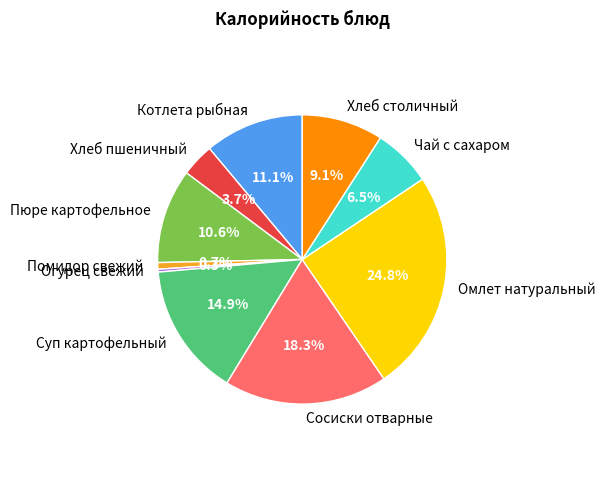

Approximately how many times larger is the value at Чай с сахаром compared to Хлеб столичный?

0.7